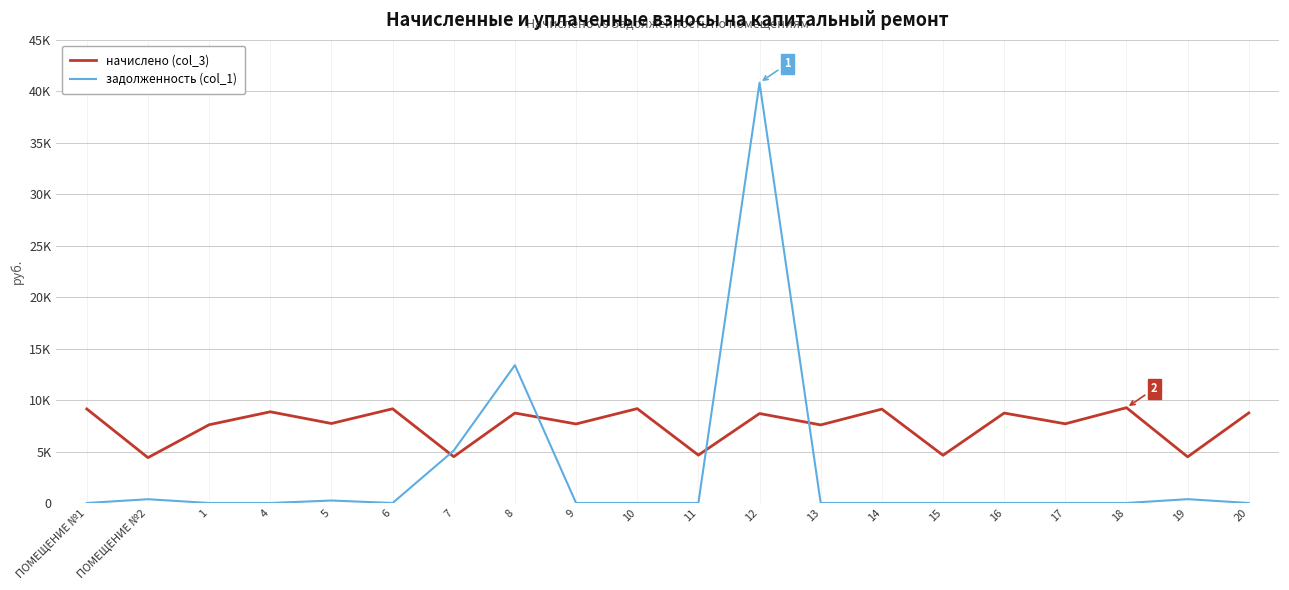

What is the difference between the задолженность (col_1) values at ПОМЕЩЕНИЕ №2 and 4?

367.4